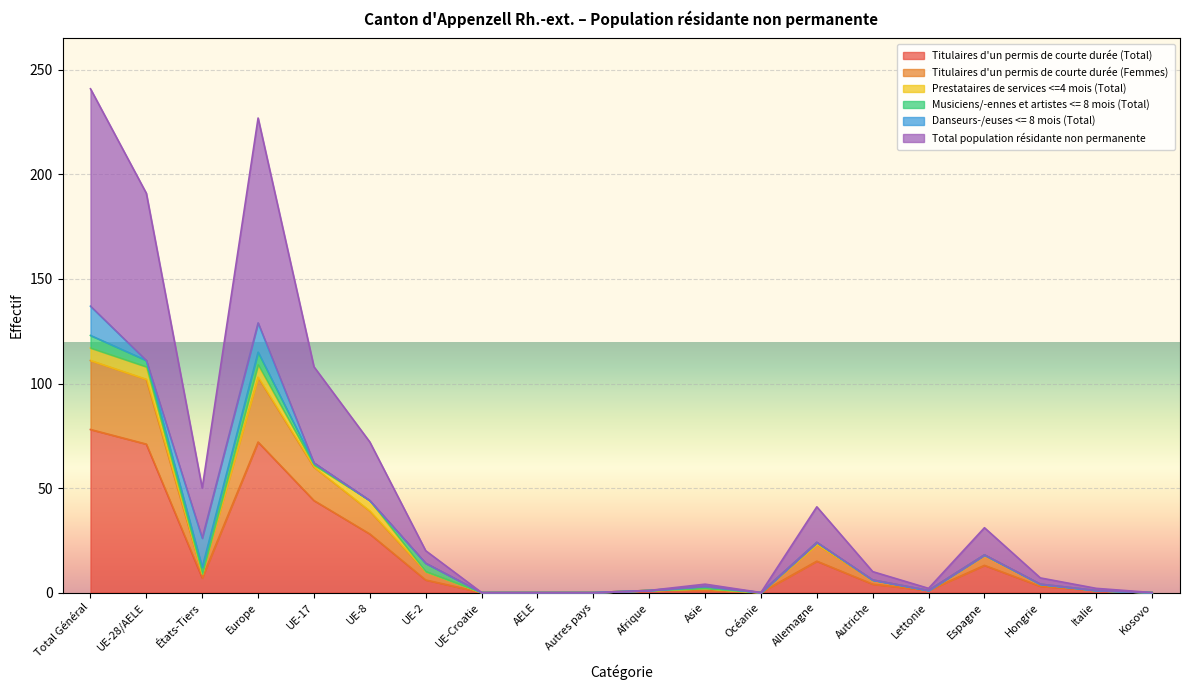

Which category has the highest value in the Titulaires d'un permis de courte durée (Total) series?

Total Général